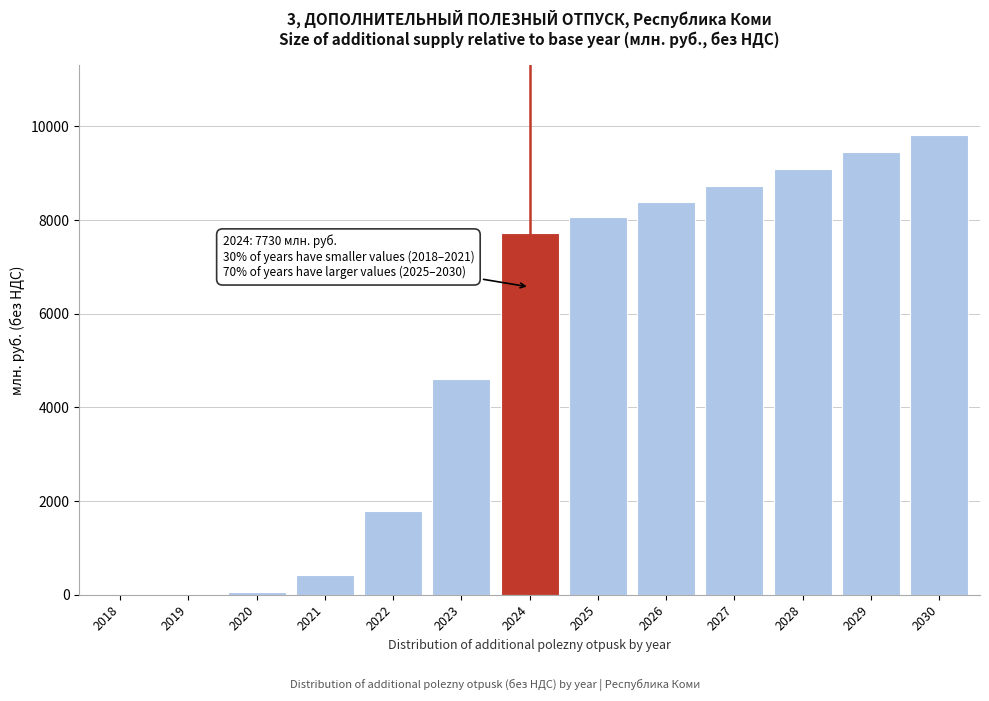

Reading right to left, transcribe all the data shown in this chart.

2030=9826.4	2029=9445.7	2028=9079.8	2027=8728.1	2026=8390.0	2025=8057.2	2024=7730.2	2023=4612.4	2022=1793.6	2021=413.6	2020=52.1	2019=0.0	2018=0.0